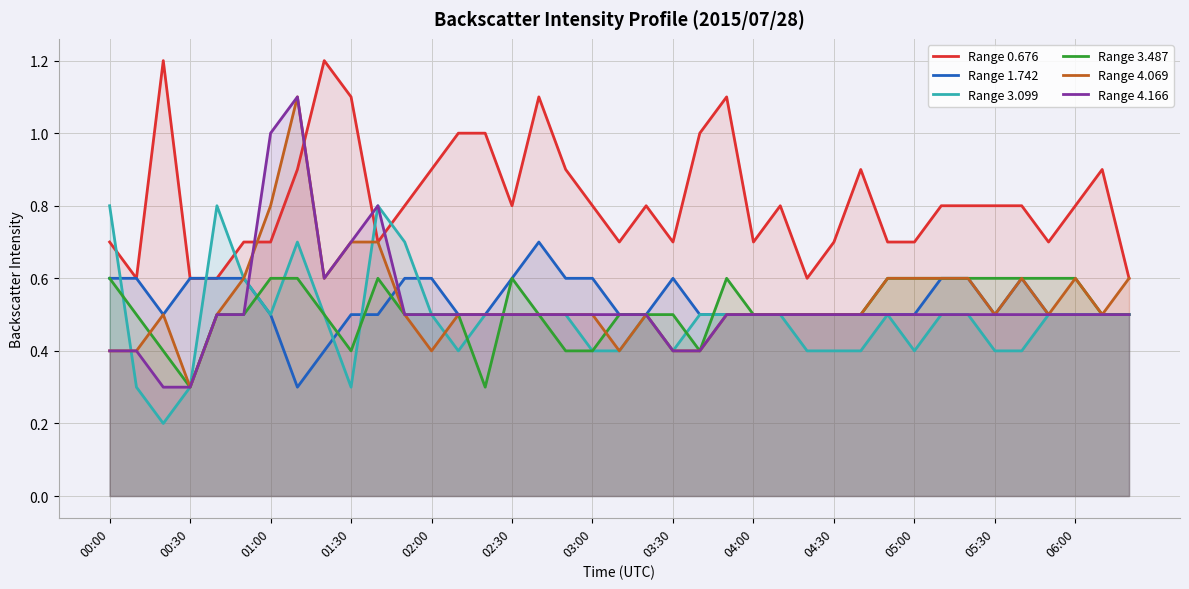

Which series has the largest range (max minus min)?

Range 4.069